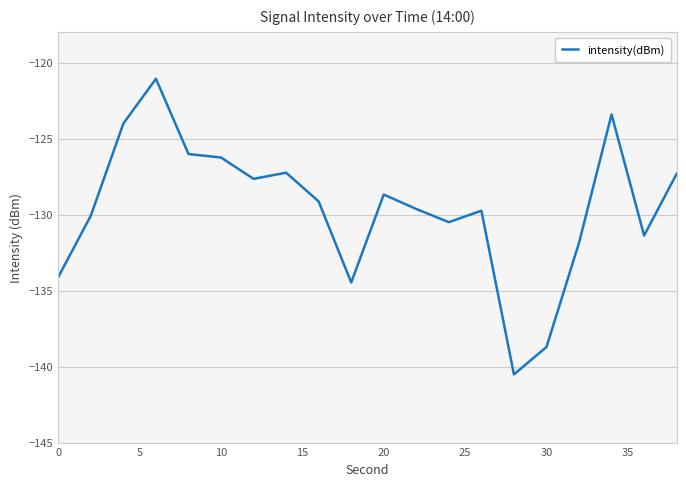

What is the smallest value displayed?

-140.5